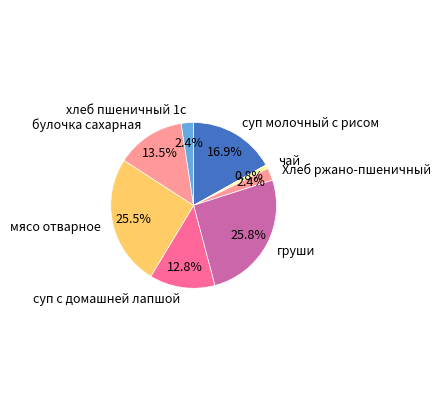

How many slices are in this pie chart?

8